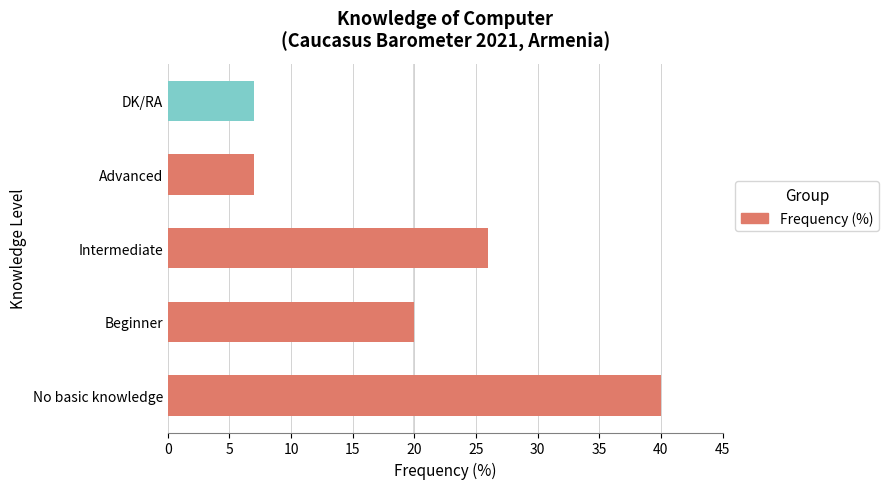

What is the average value?

20